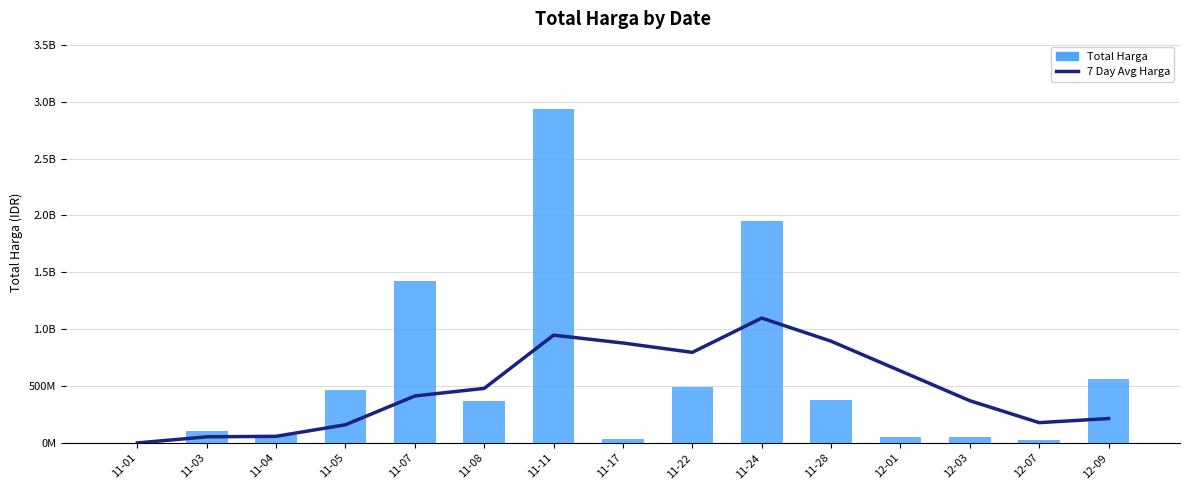

At which category is the sum across all series the highest?

11-11